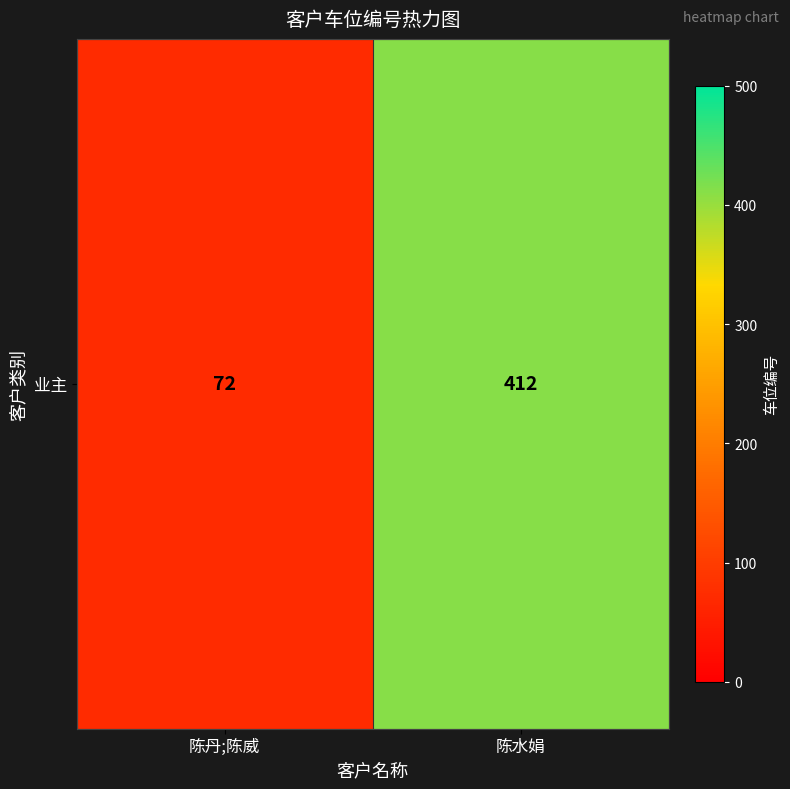

Reading left to right, extract all data points from this chart.

72	412